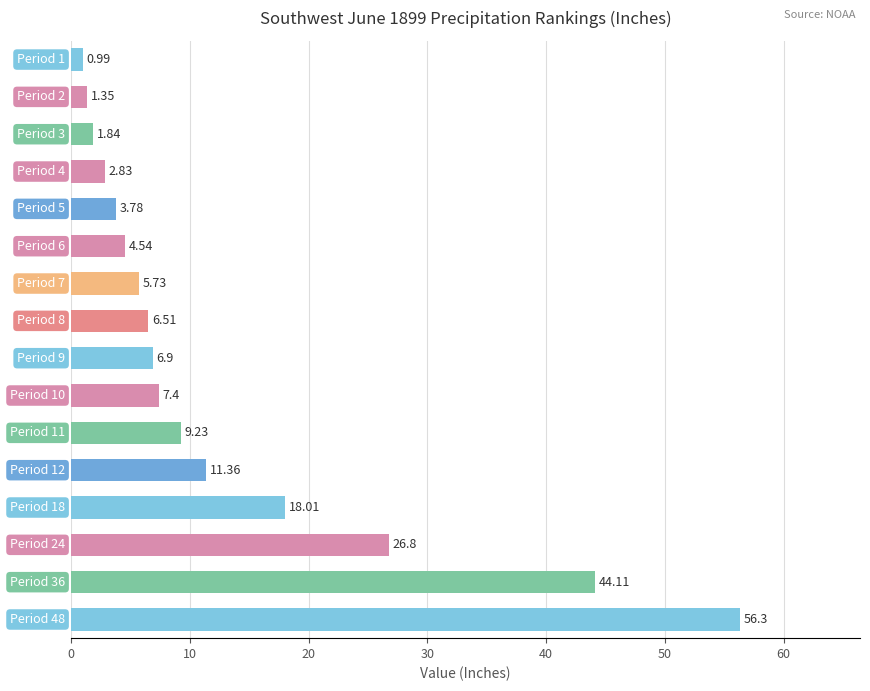

What is the sum of all values?

207.7